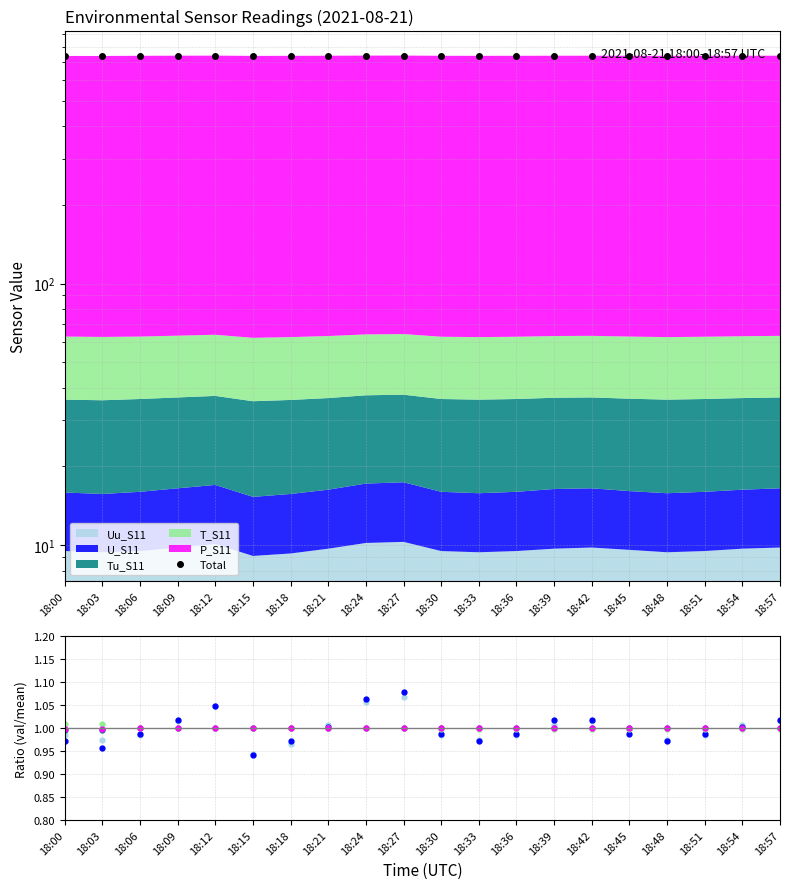

List the labels in order of U_S11 value, smallest first.

18:15, 18:03, 18:00, 18:18, 18:33, 18:48, 18:06, 18:30, 18:36, 18:45, 18:51, 18:21, 18:54, 18:09, 18:39, 18:42, 18:57, 18:12, 18:24, 18:27